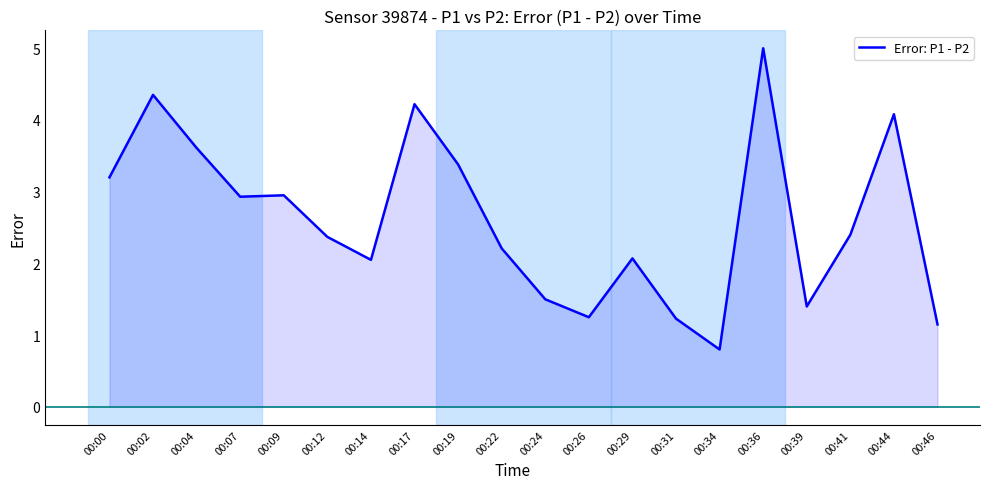

At which category does the data reach its first local peak?

00:02